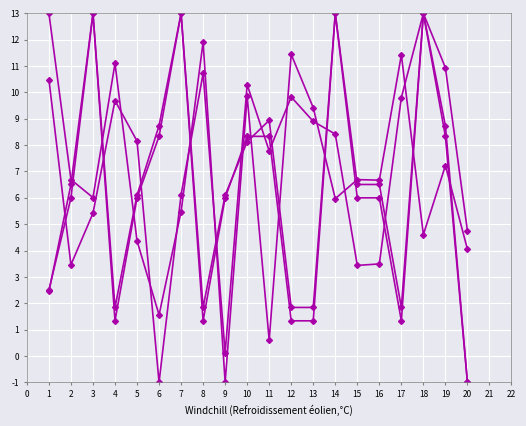

How many series are shown in this chart?

4